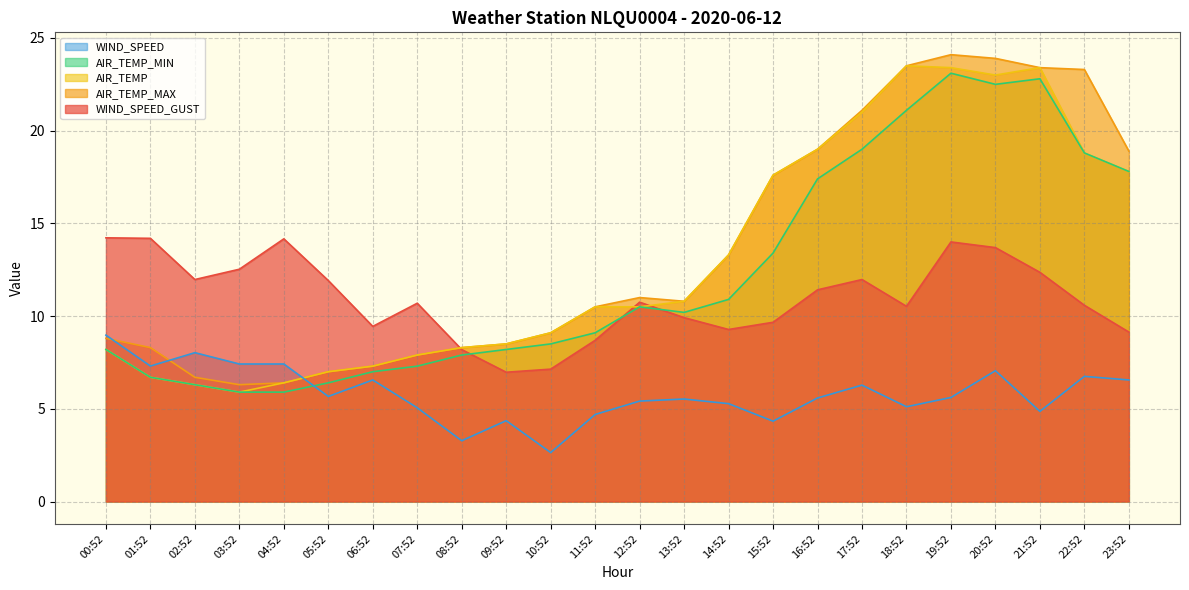

The WIND_SPEED_GUST series shows 5.8 at 14:52. True or false?

False